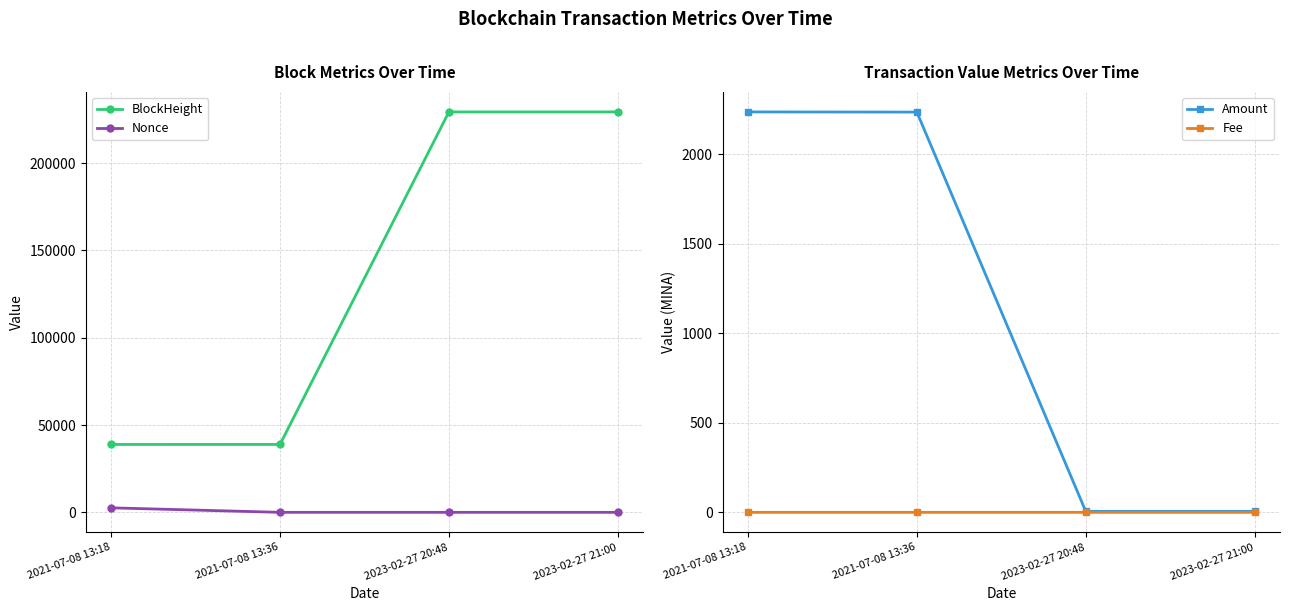

Reading right to left, list all the values displayed in this chart.

BlockHeight: 2023-02-27 21:00=229317.0	2023-02-27 20:48=229313.0	2021-07-08 13:36=38884.0	2021-07-08 13:18=38878.0
Nonce: 2023-02-27 21:00=1.0	2023-02-27 20:48=1.0	2021-07-08 13:36=0.0	2021-07-08 13:18=2579.0
Amount: 2023-02-27 21:00=5.5	2023-02-27 20:48=5.5	2021-07-08 13:36=2235.2	2021-07-08 13:18=2236.2
Fee: 2023-02-27 21:00=0.0	2023-02-27 20:48=0.0	2021-07-08 13:36=0.0	2021-07-08 13:18=0.0